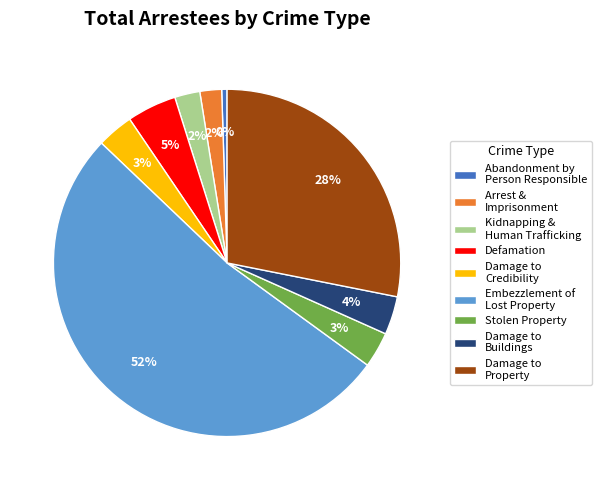

To the nearest percent, what portion does Defamation represent?

5%